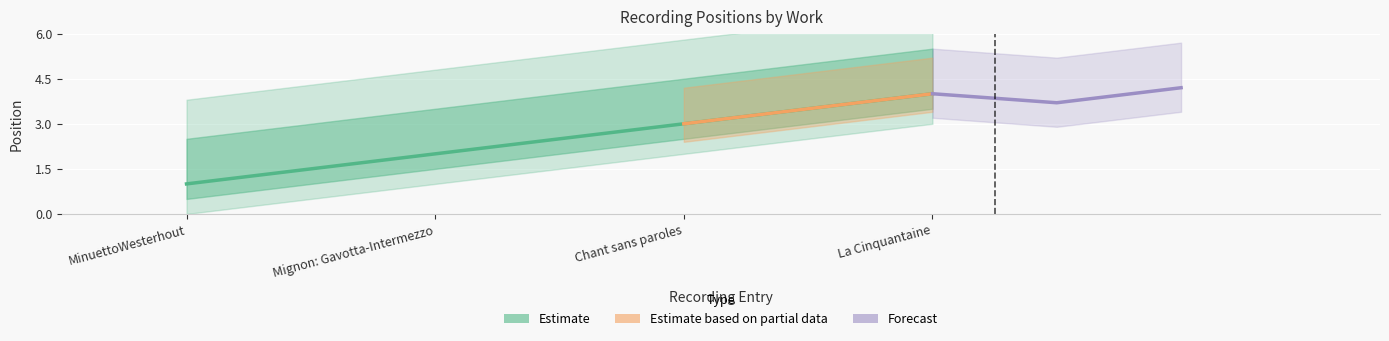

What is the change in value from MinuettoWesterhout to La Cinquantaine?

+3